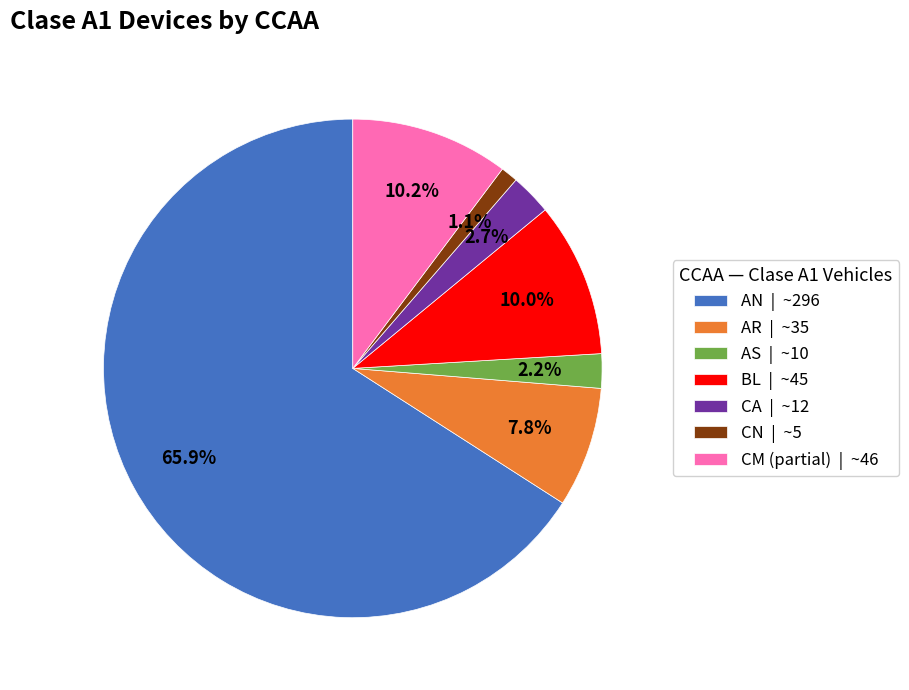

Which category has the biggest portion of the pie?

AN | ~296